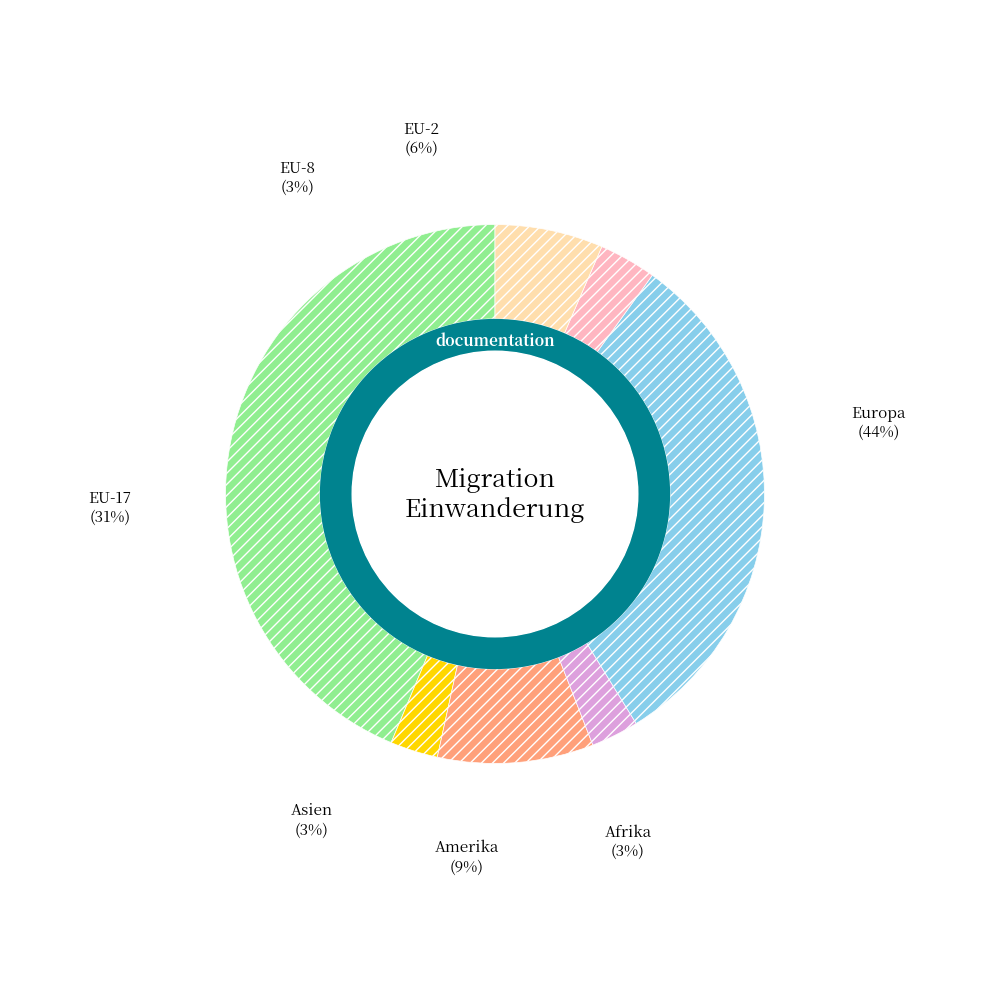

The Amerika slice represents 9% of the pie. True or false?

True